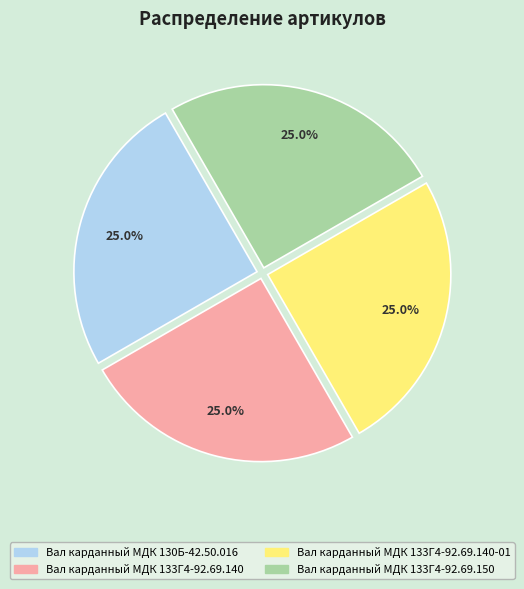

Is there any slice that represents more than half of the pie?

No